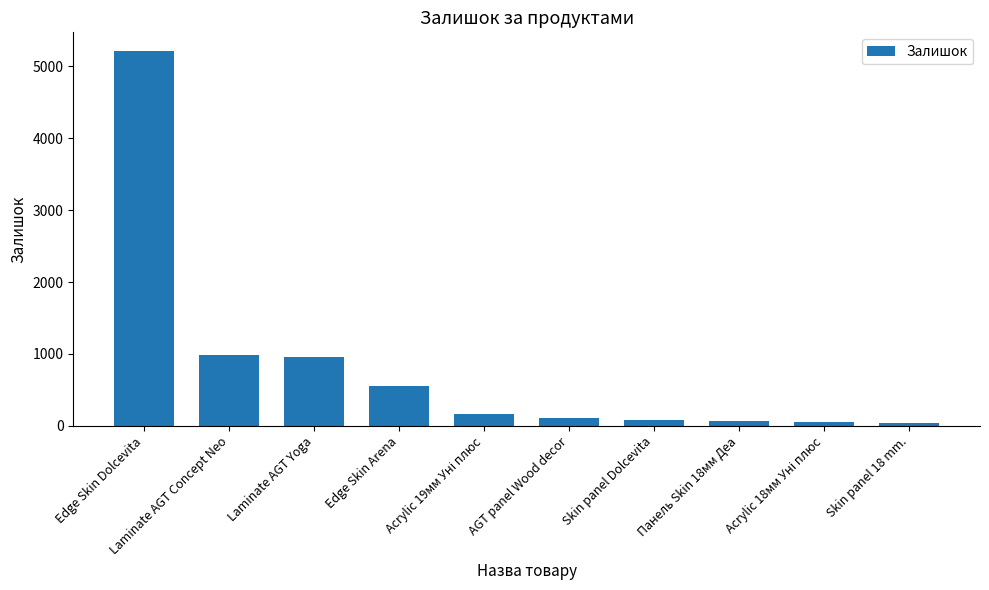

Are the bars horizontal?

No